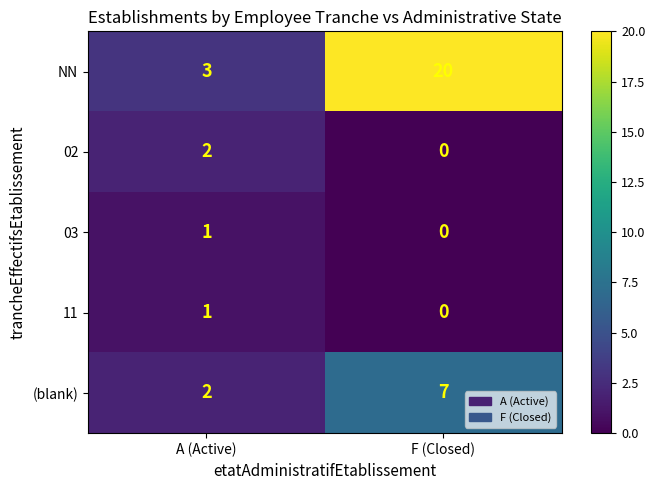

Where is 11 nearest to the value 0?

F (Closed)